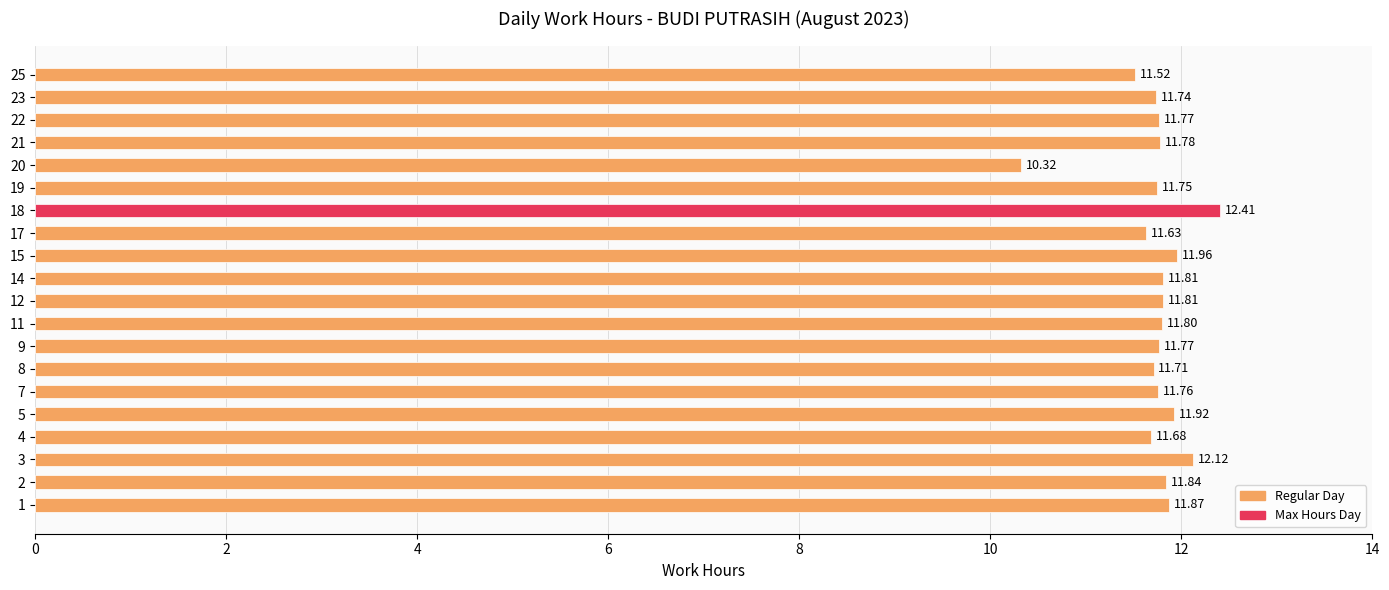

What is the sum of the values at 18 and 15?

24.4